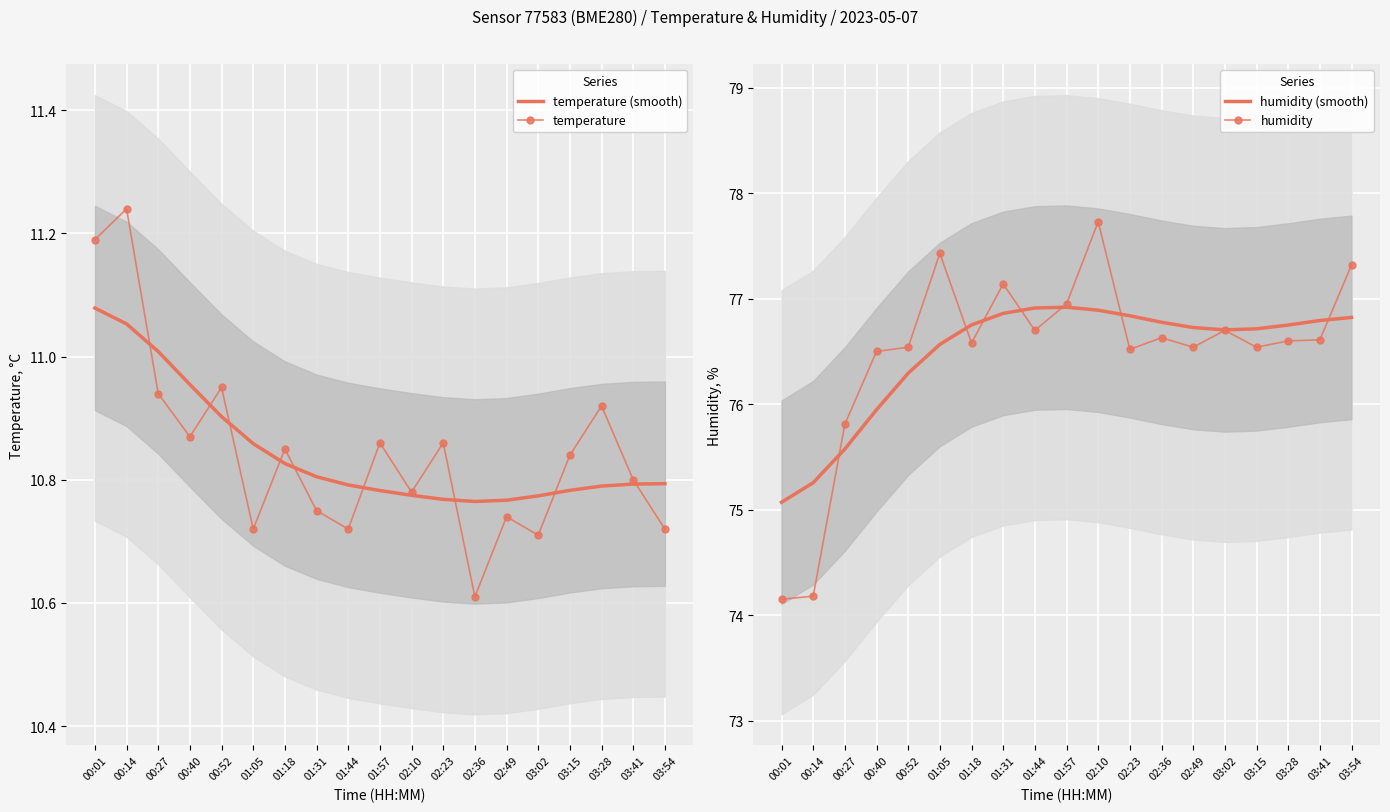

What is the maximum value shown in the chart?

77.7